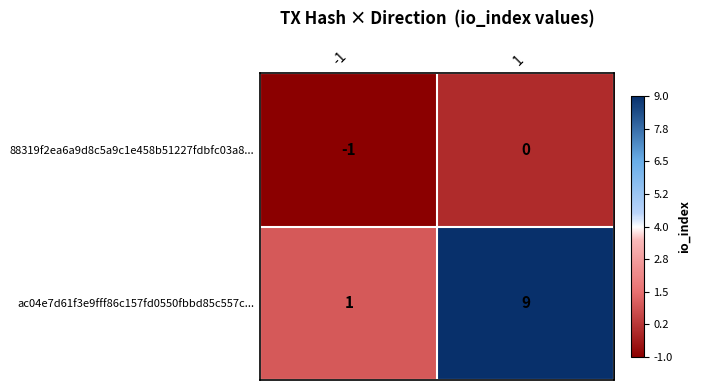

Rank the series by their average value, from lowest to highest.

88319f2ea6a9d8c5a9c1e458b51227fdbfc03a8..., ac04e7d61f3e9fff86c157fd0550fbbd85c557c...